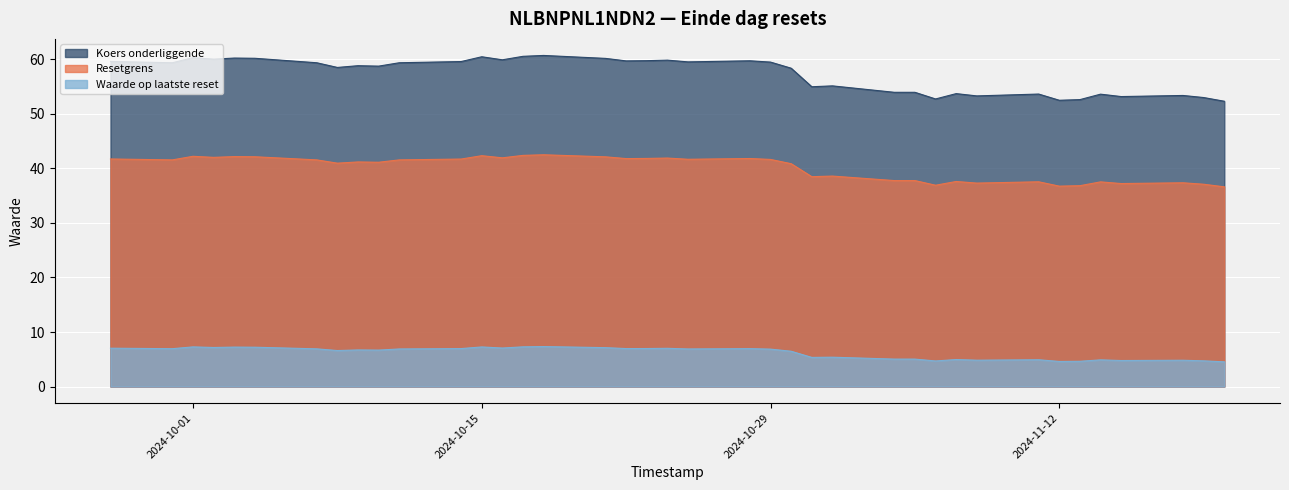

Is it true that Koers onderliggende equals 41.2 at 2024-10-09?

True